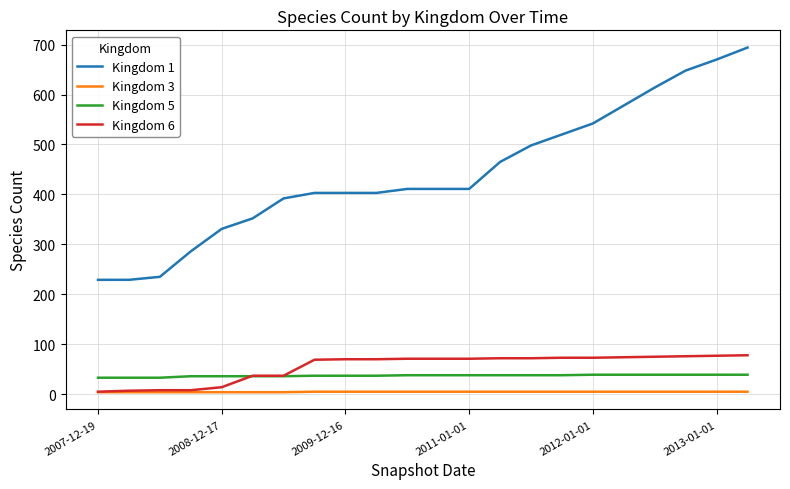

Which series has the largest total across all categories?

Kingdom 1